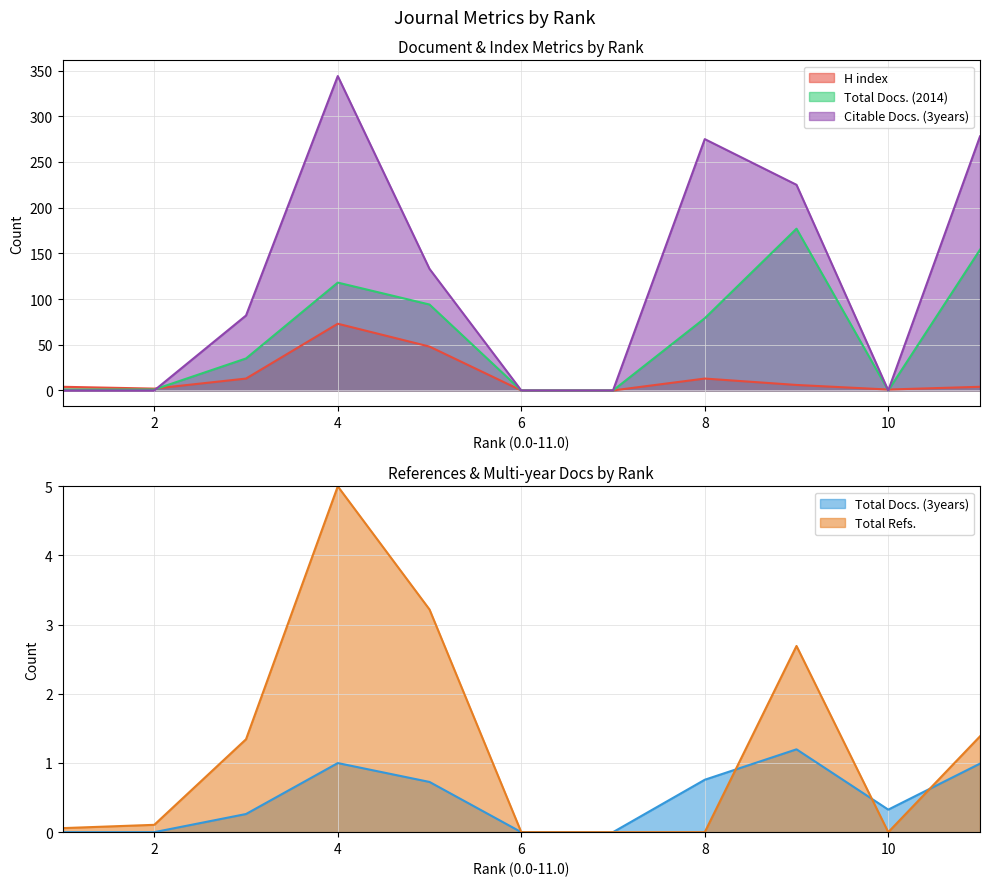

Rank the categories by Total Refs. value from lowest to highest.

6, 7, 8, 10, 1, 2, 3, 11, 9, 5, 4